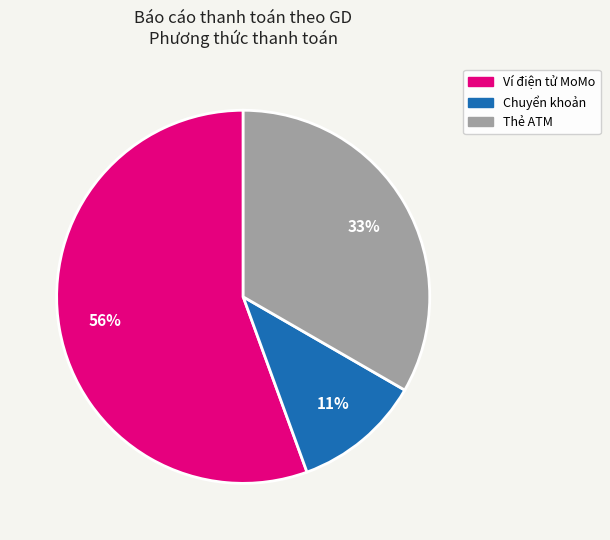

What is the smallest slice in the pie chart?

Chuyển khoản